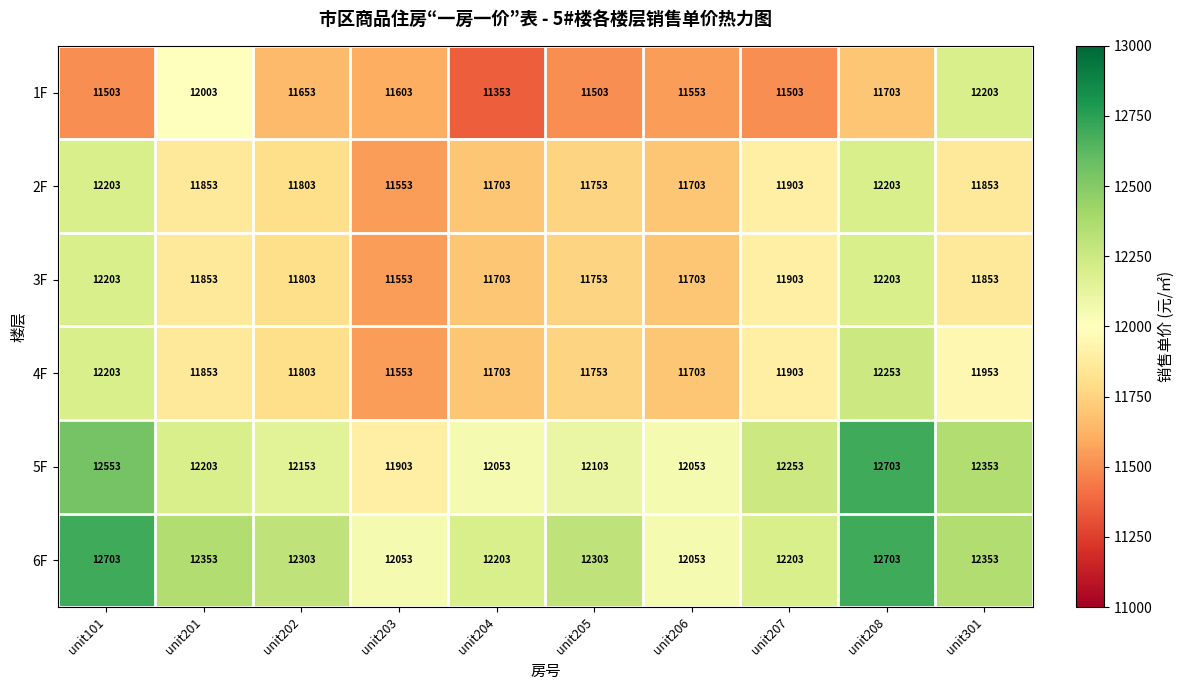

Read the 2F value at unit301, to the nearest 50.

11850